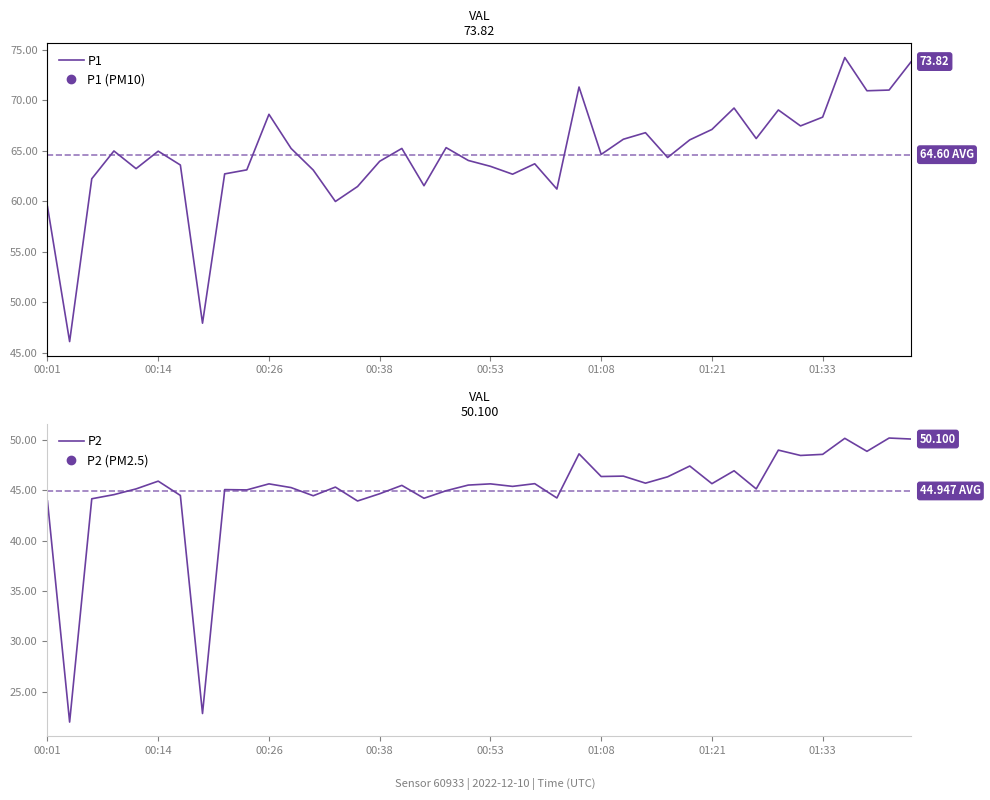

True or false: P2 has a value of 44.7 at 00:38.

True